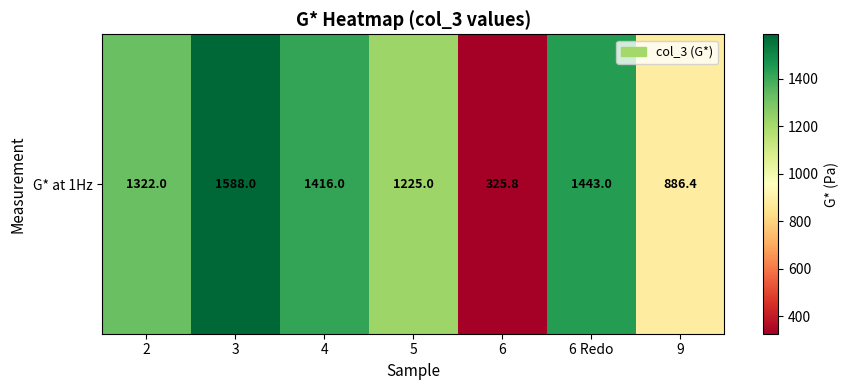

List the labels in order of value, largest first.

3, 6 Redo, 4, 2, 5, 9, 6